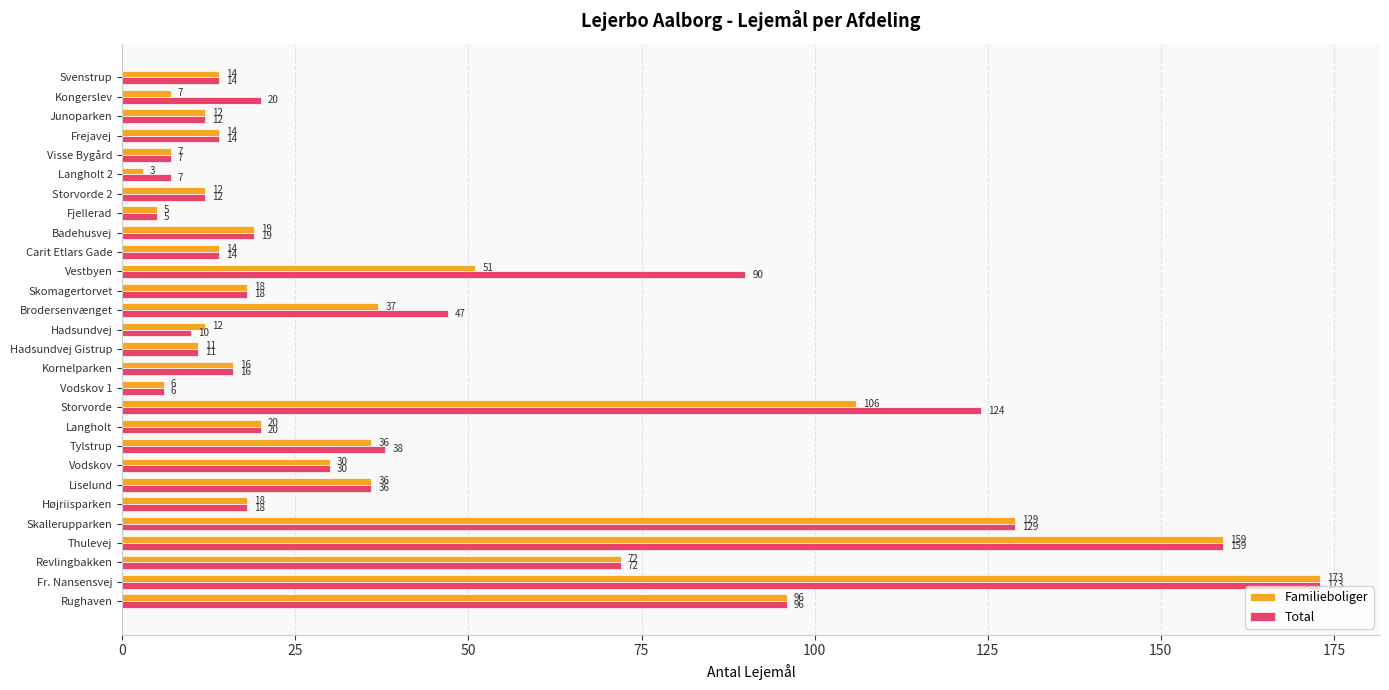

Which series has the largest range (max minus min)?

Familieboliger